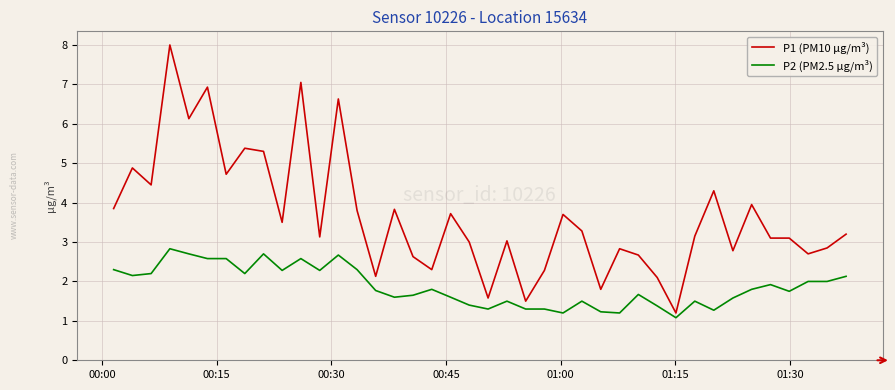

What is the difference between the maximum and minimum values in the P1 (PM10 µg/m³) series?

6.8